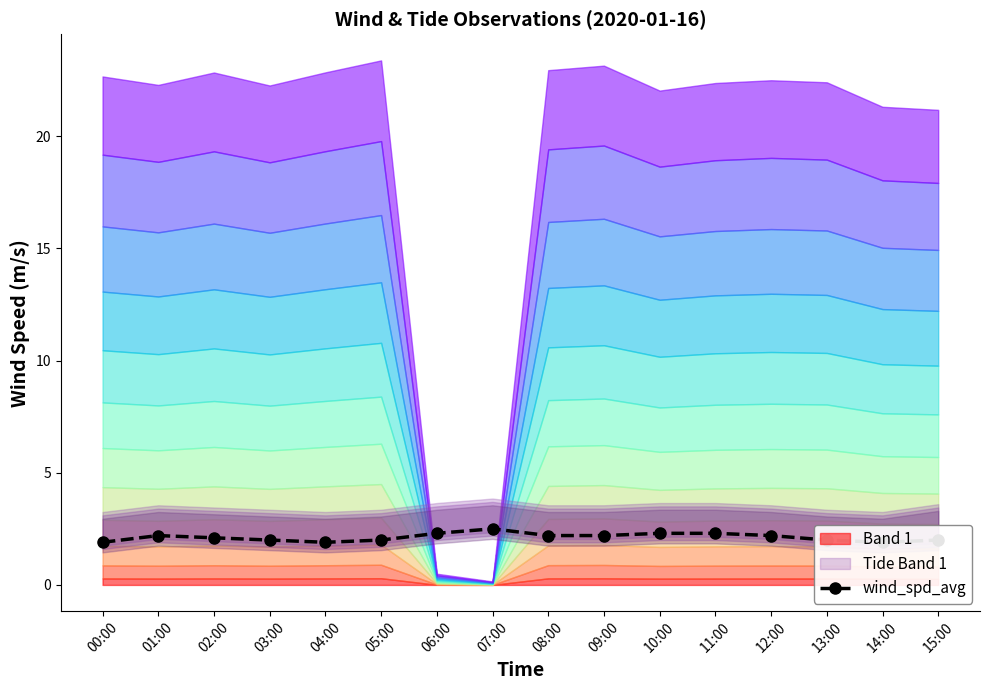

Rank the categories by value from highest to lowest.

07:00, 06:00, 10:00, 11:00, 01:00, 08:00, 09:00, 12:00, 02:00, 03:00, 05:00, 13:00, 15:00, 00:00, 04:00, 14:00